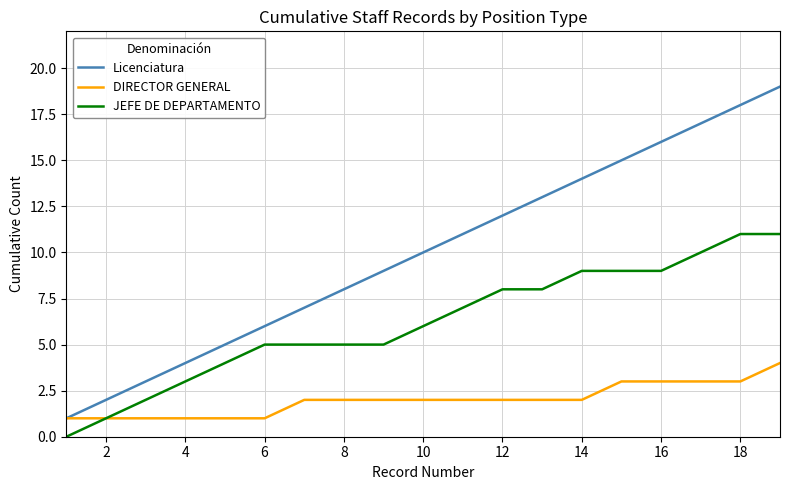

What is the minimum value for Licenciatura?

1